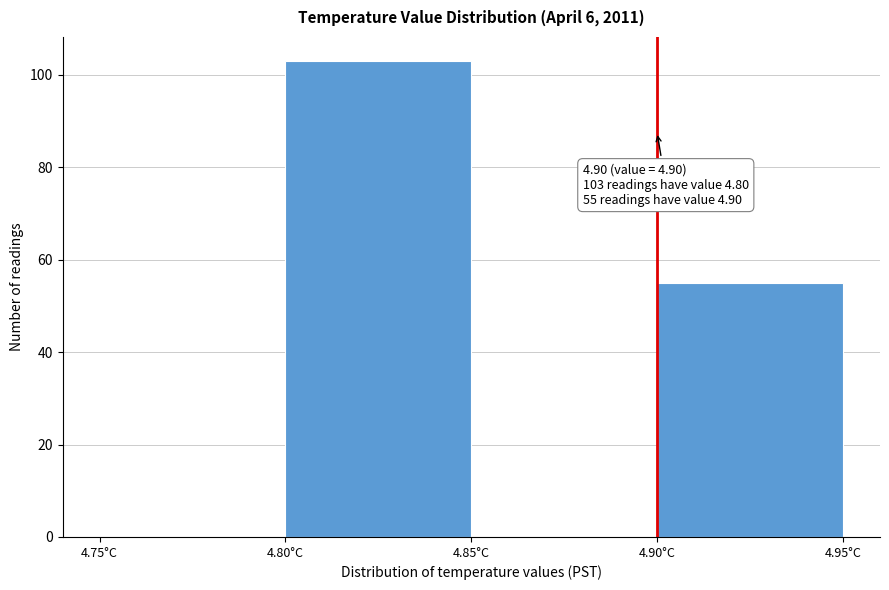

Which range on the x-axis has the tallest bar?

4.80 to 4.85